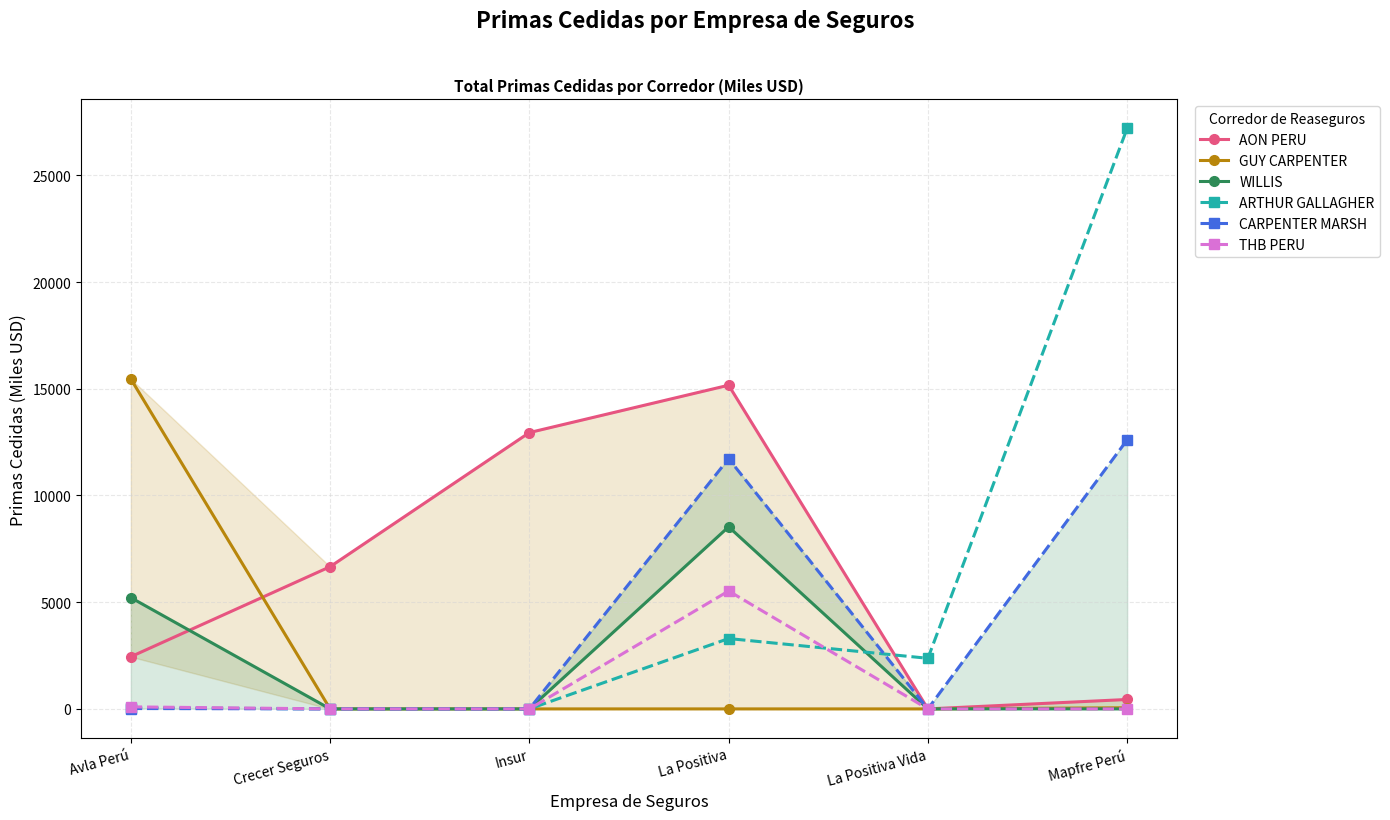

The value of CARPENTER MARSH at Mapfre Perú is 21542.9. True or false?

False